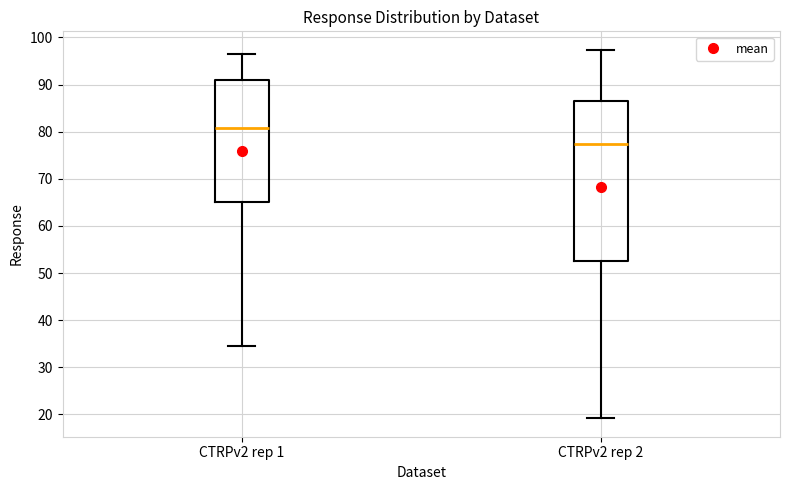

Comparing the boxes themselves (not the whiskers), which one is the tallest?

CTRPv2 rep 2